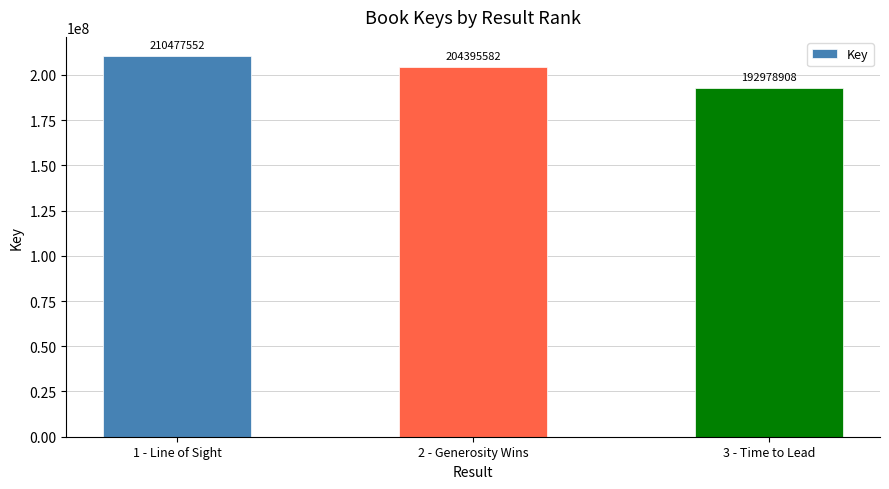

What is the difference between the values at 1 - Line of Sight and 2 - Generosity Wins?

6081970